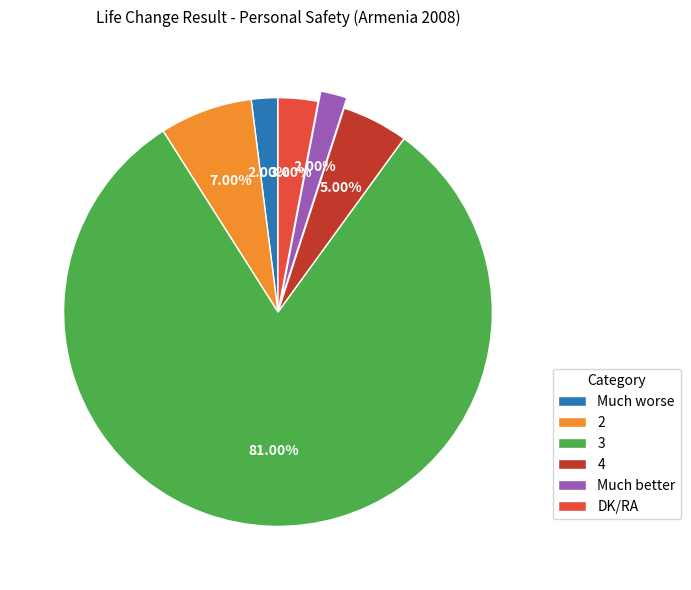

Which category has the biggest portion of the pie?

3